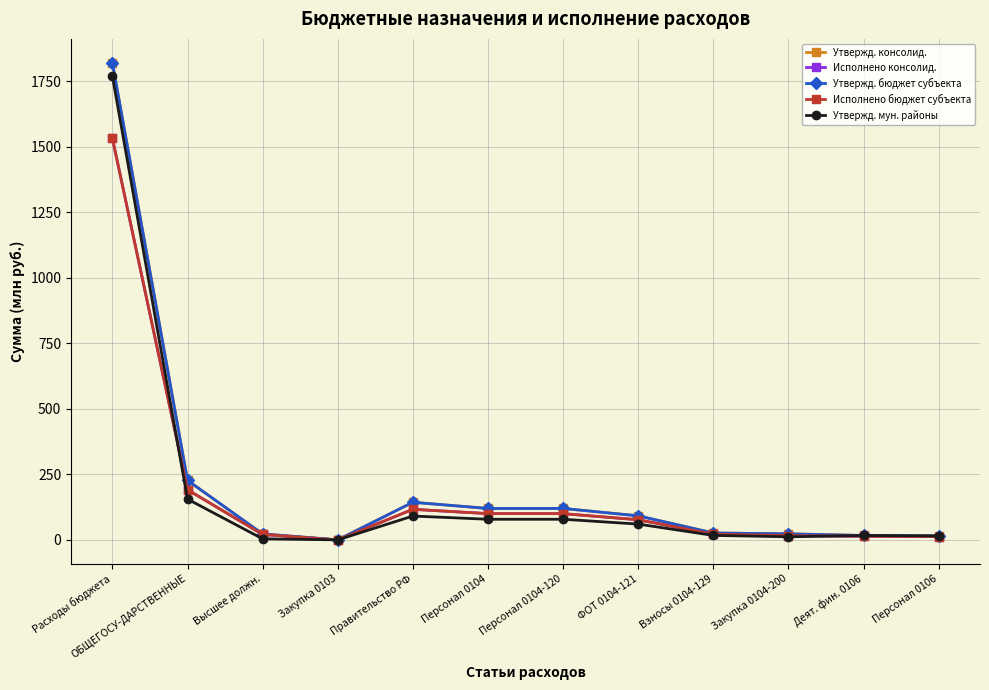

True or false: Исполнено бюджет субъекта and Утвержд. консолид. intersect in this chart.

False